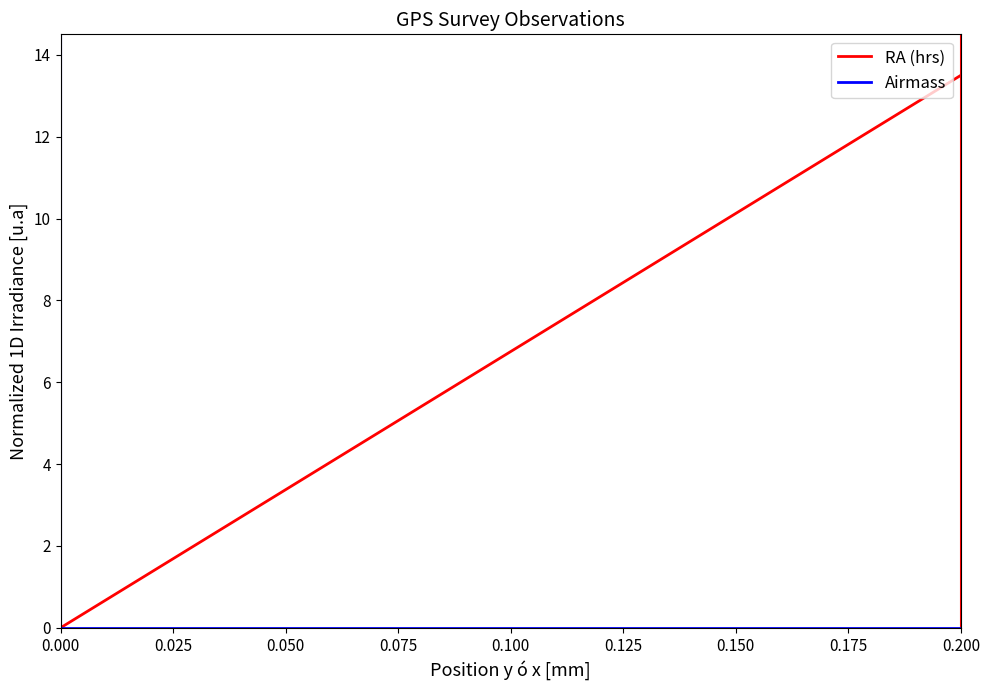

Which series has the largest range (max minus min)?

RA (hrs)